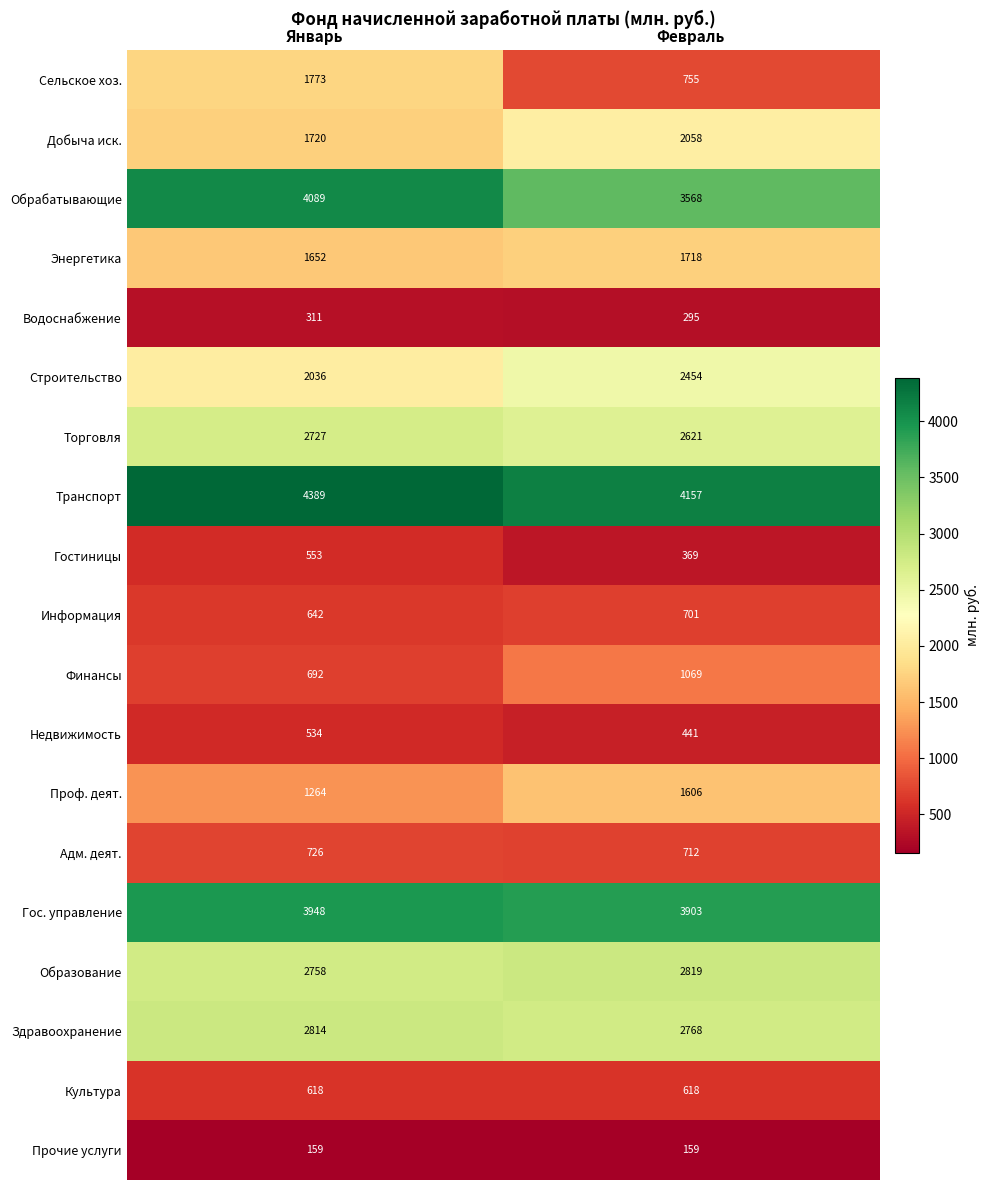

What is the difference between the highest and lowest values at Февраль?

3998